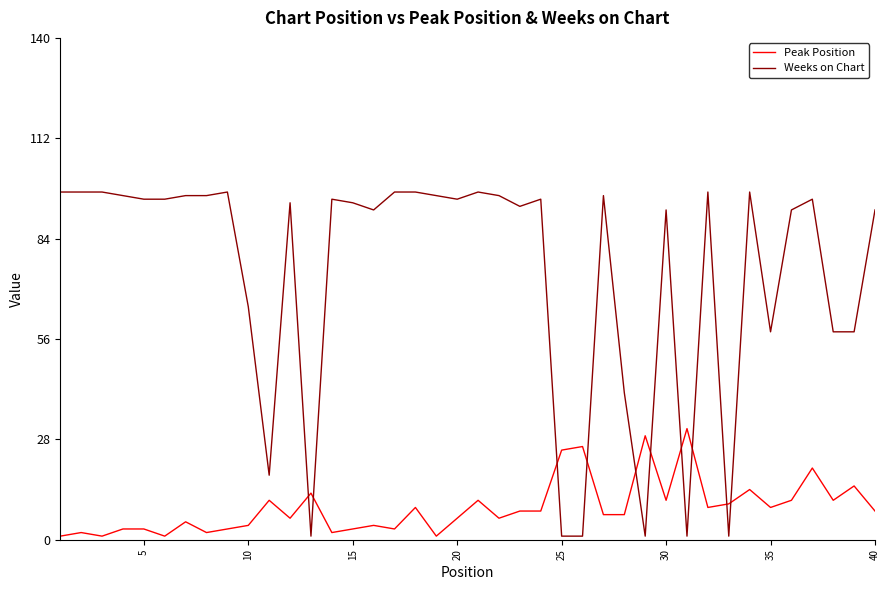

Which series has the largest total across all categories?

Weeks on Chart